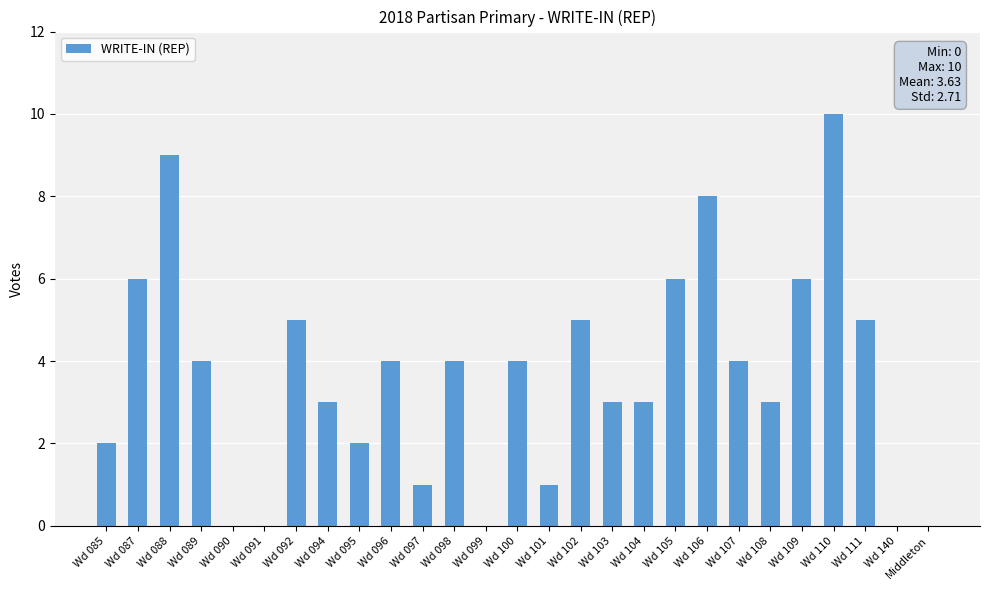

At which label does the data first exceed 4?

Wd 087